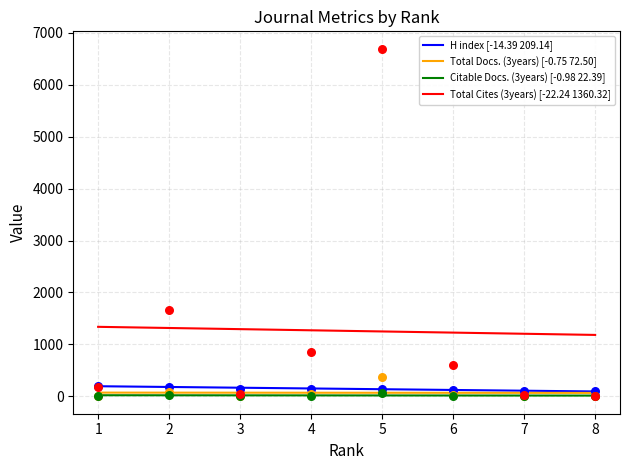

Which series reaches the maximum Y coordinate?

Total Cites (3years)